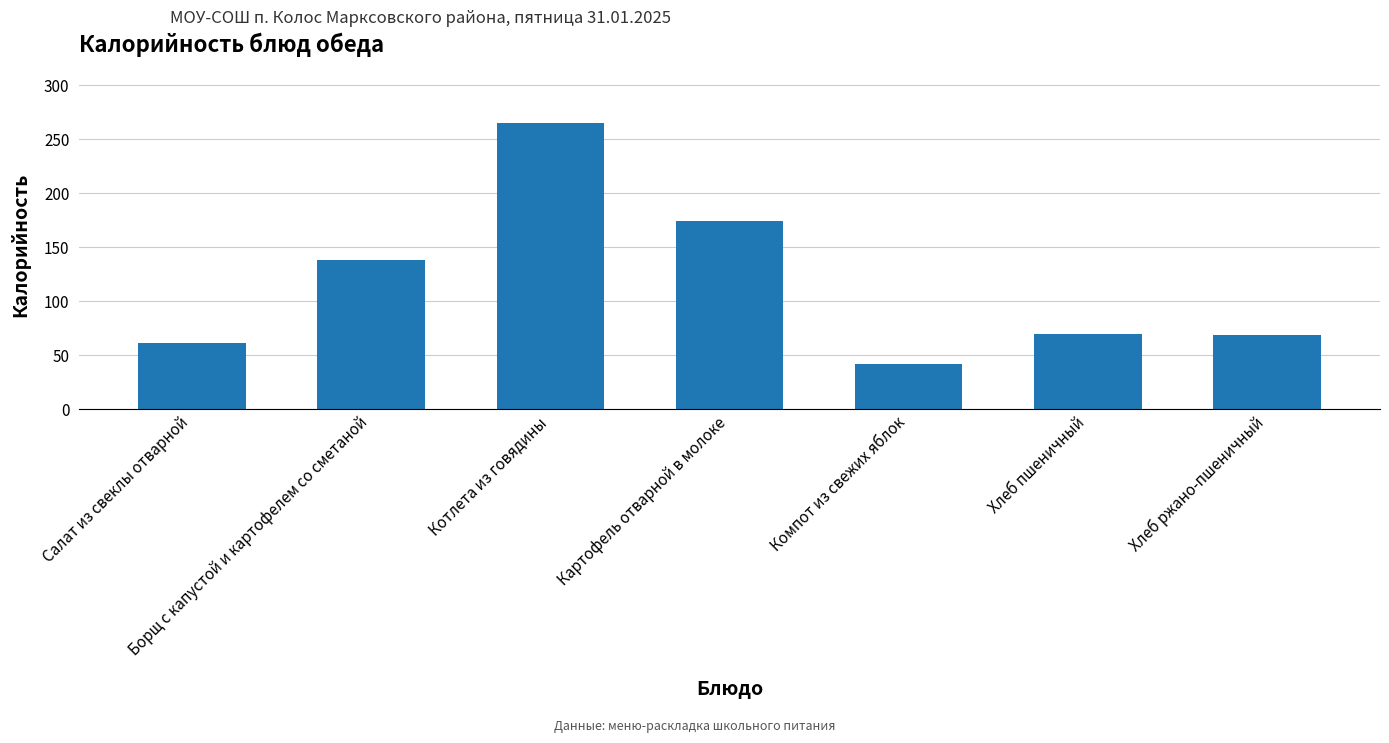

What is the greatest value displayed?

265